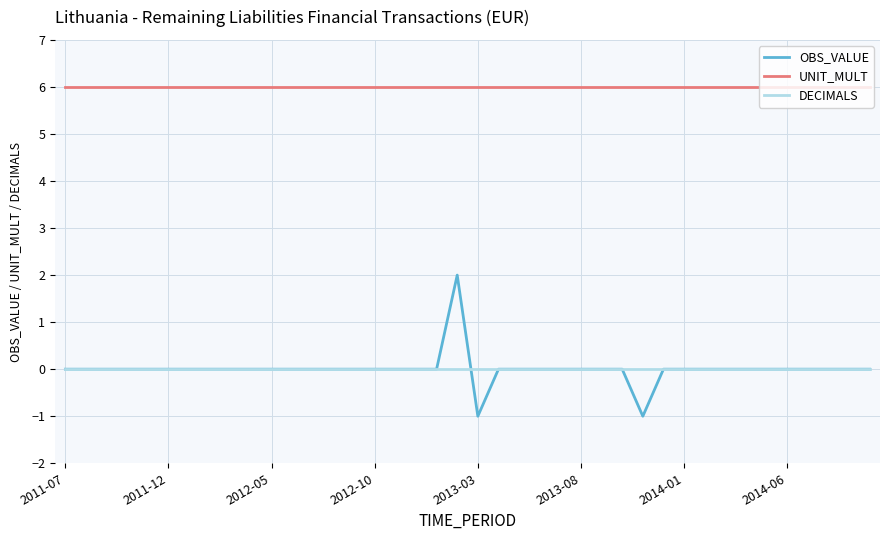

How many lines are shown in the chart?

3